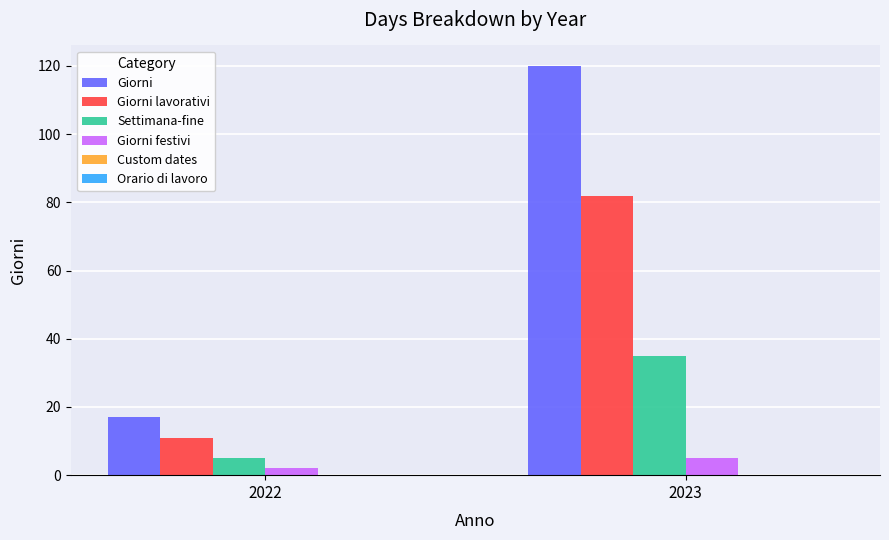

Reading left to right, what are all the values shown in this chart?

Giorni: 2022=17	2023=120
Giorni lavorativi: 2022=11	2023=82
Settimana-fine: 2022=5	2023=35
Giorni festivi: 2022=2	2023=5